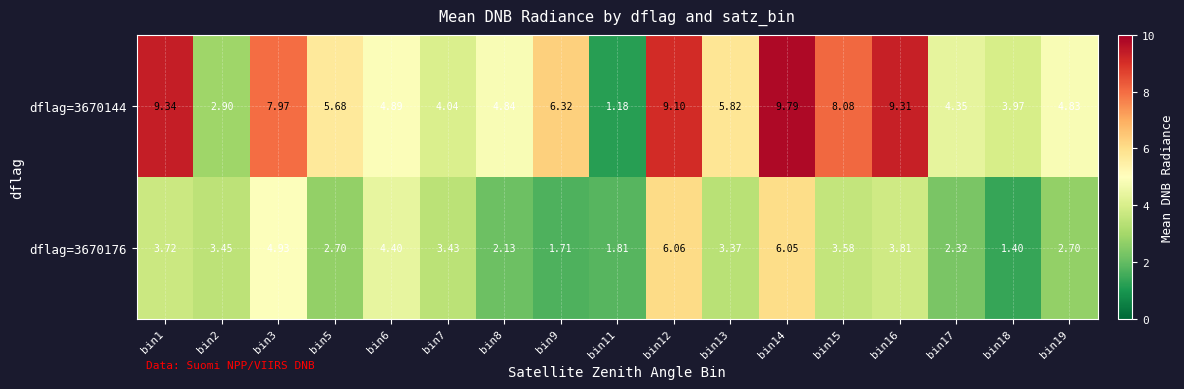

Is the value of dflag=3670144 at bin9 greater than the value of dflag=3670176 at bin7?

Yes